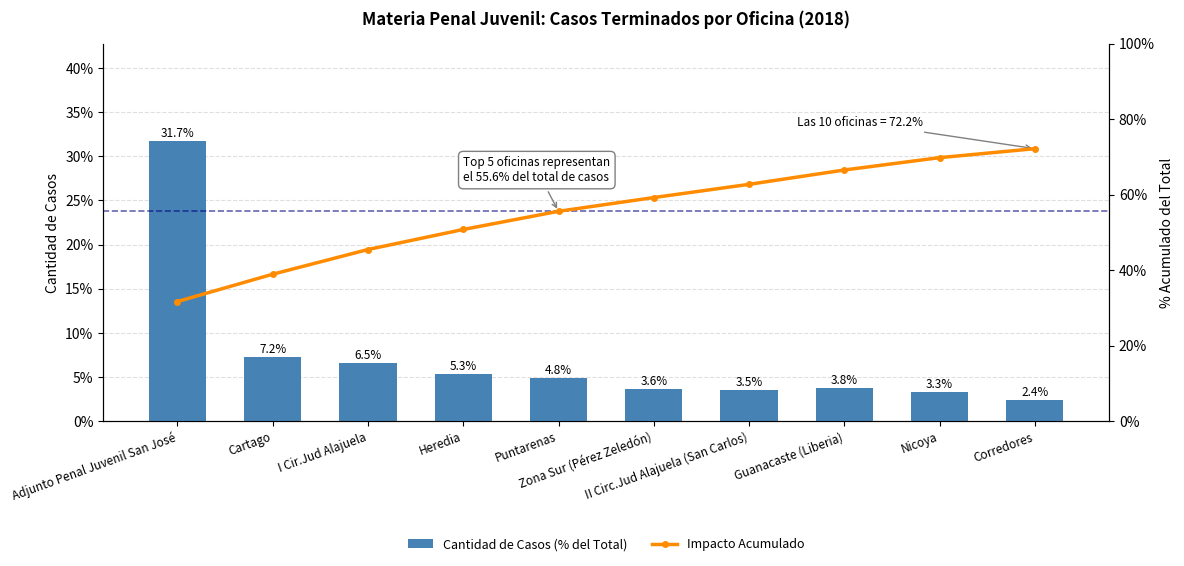

The value of Impacto Acumulado at II Circ.Jud Alajuela (San Carlos) is 62.7. True or false?

True